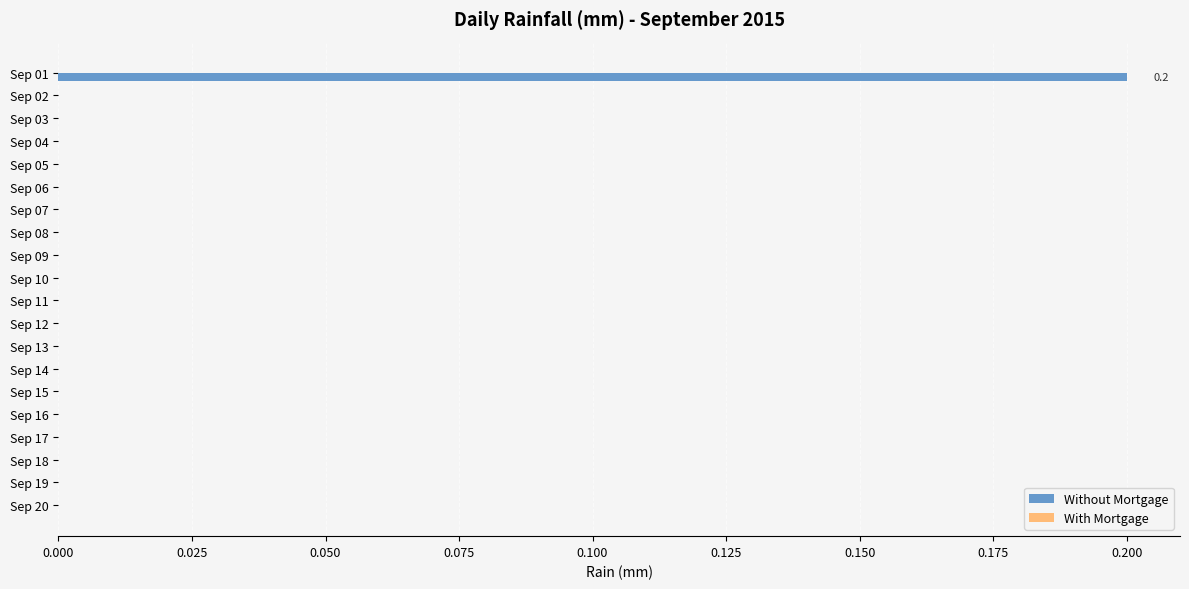

True or false: the data shows 0.0 at Sep 15.

True